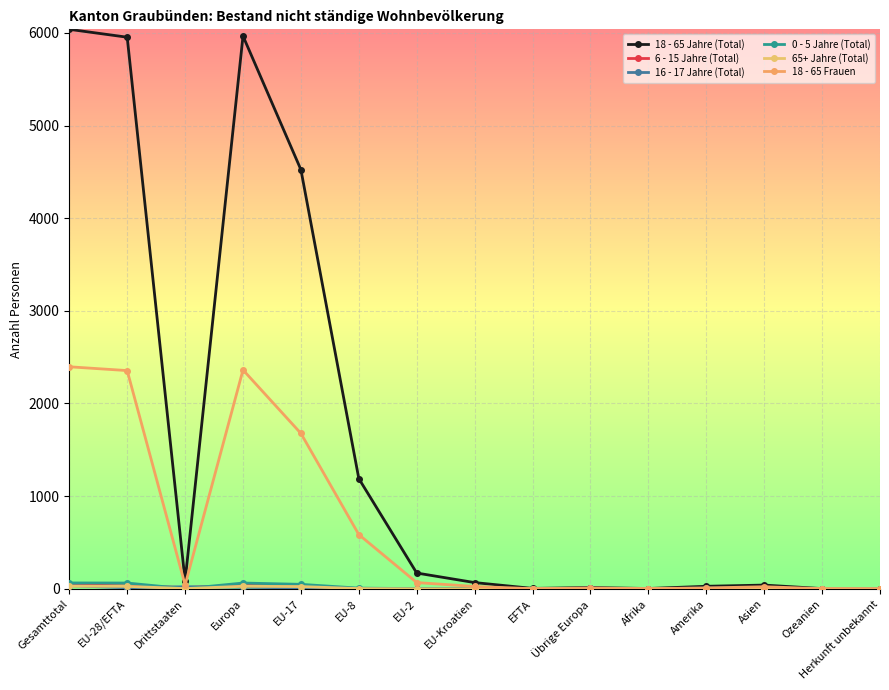

Count the number of data series in this chart.

6